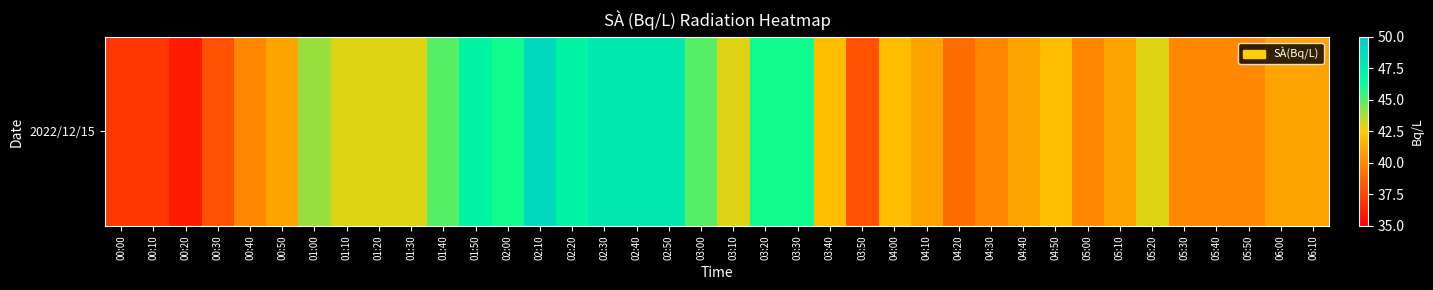

How many categories are shown in the chart?

38